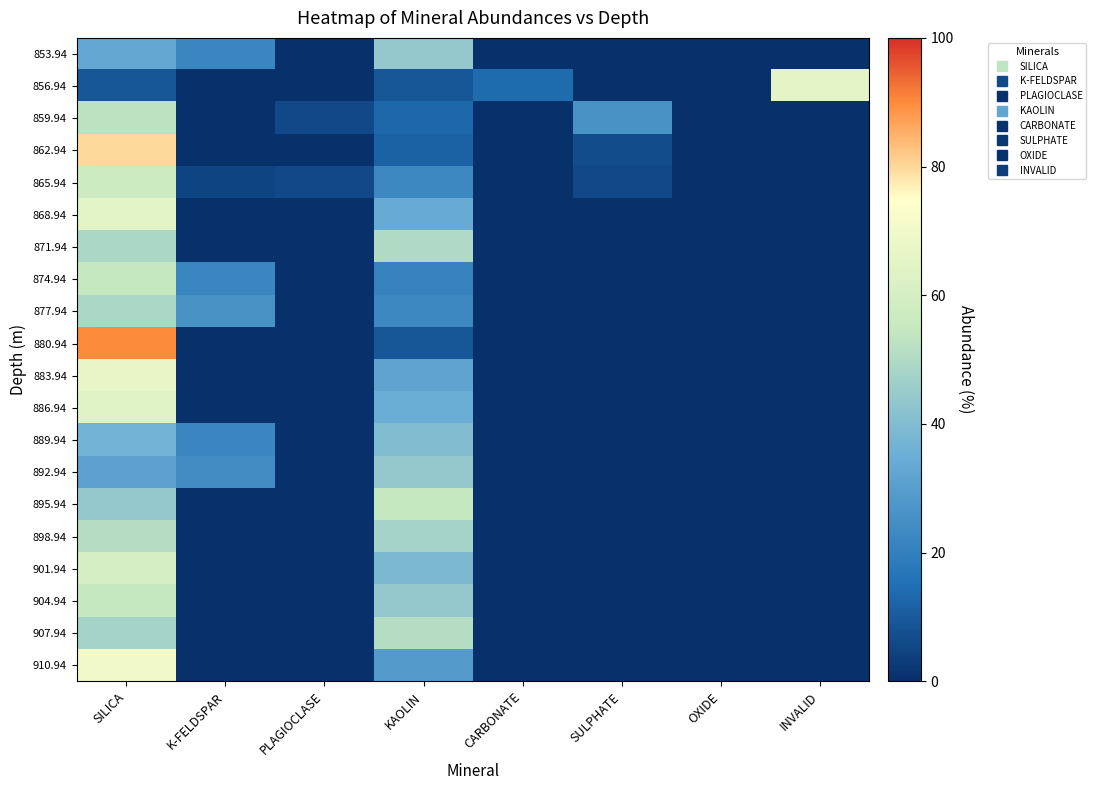

What is the difference between the highest and lowest values at PLAGIOCLASE?

6